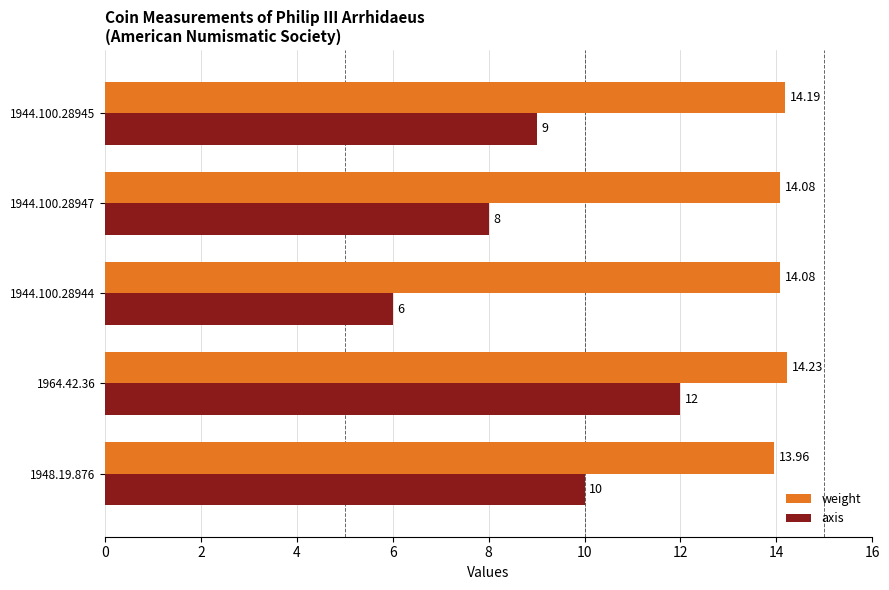

What are all the series names shown in the legend?

weight, axis